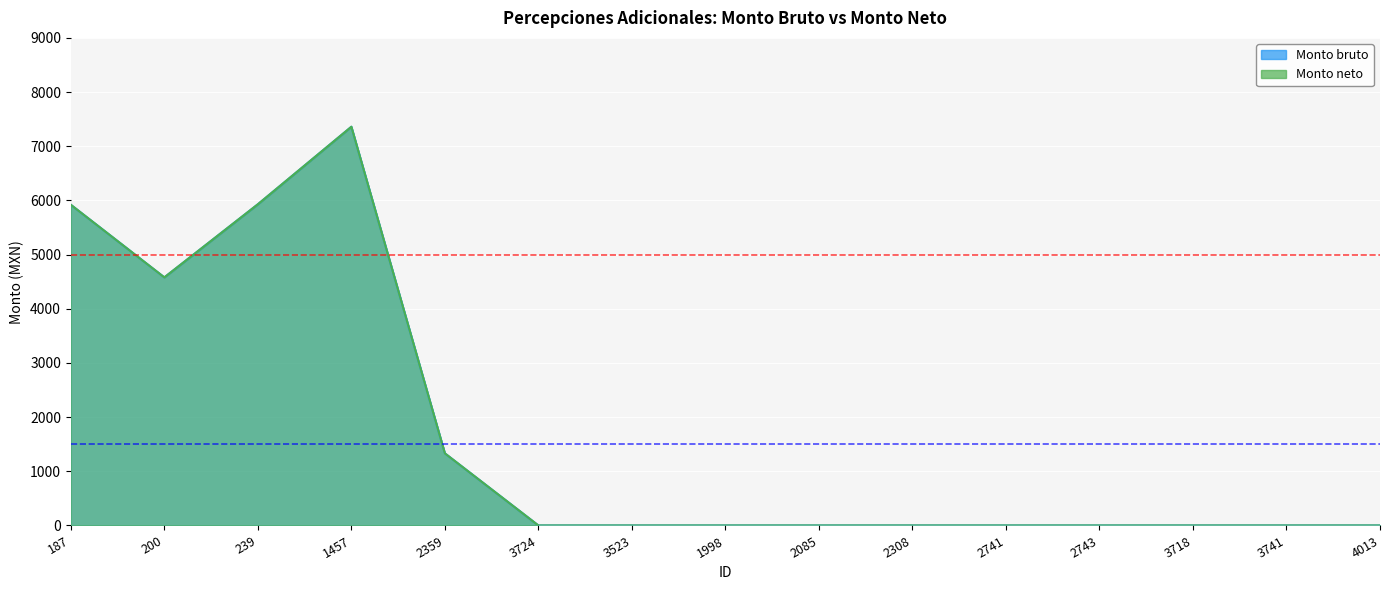

Is it true that Monto bruto equals 5928.9 at 239?

True